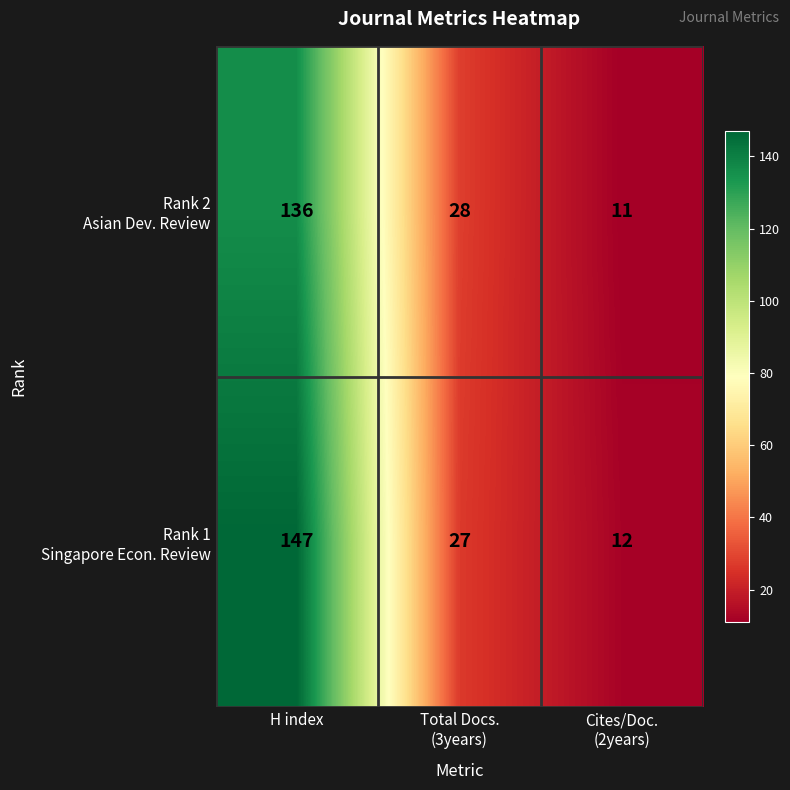

At which category is the sum across all series the highest?

H index